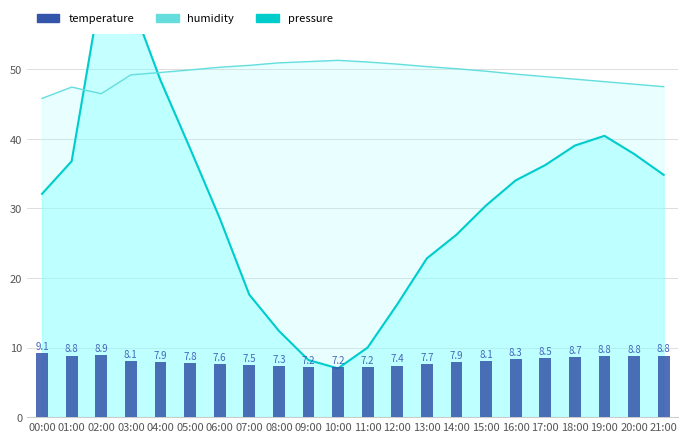

At which label is the value closest to 8?

03:00